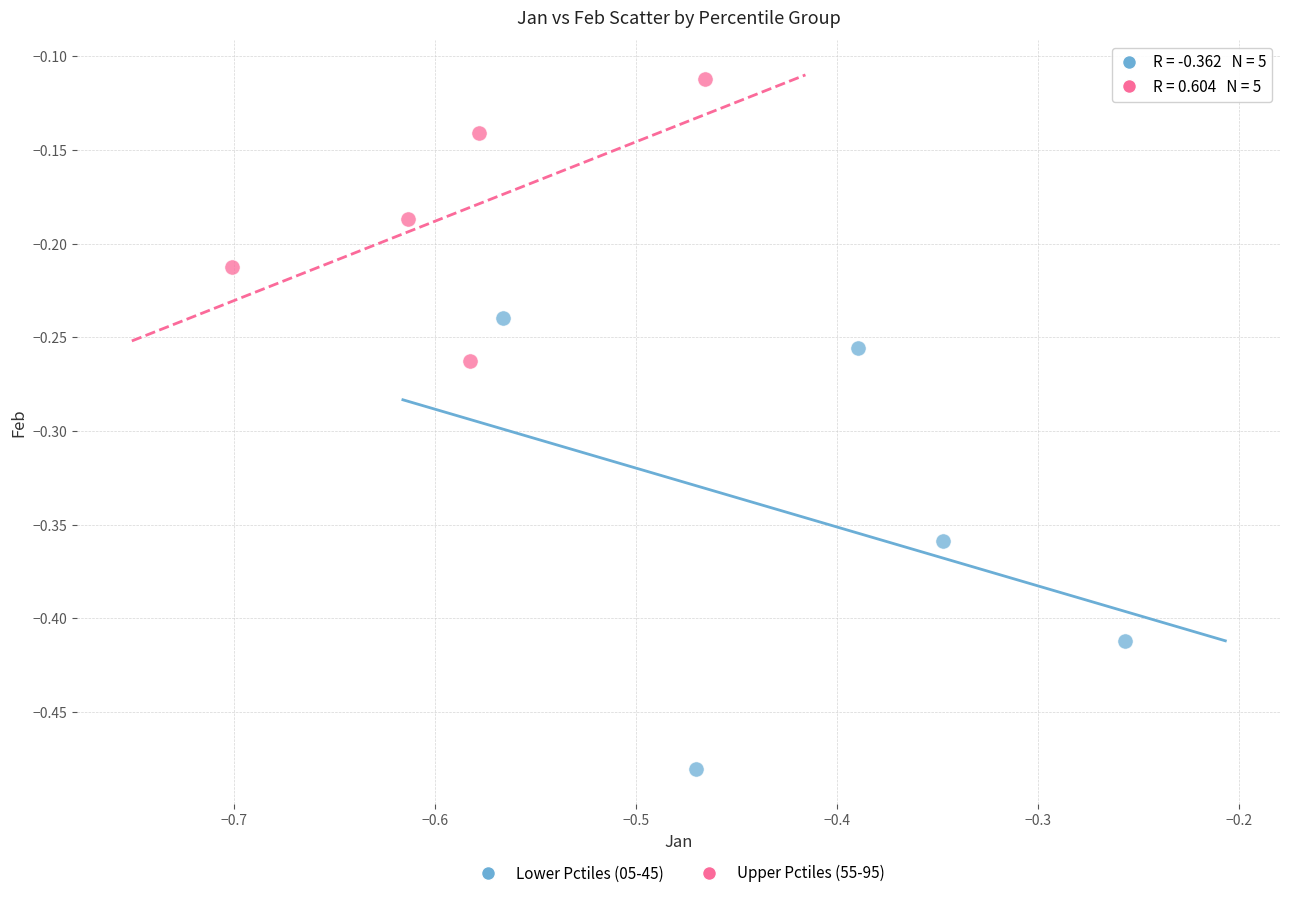

Which series reaches the minimum Y coordinate?

Lower Pctiles (05-45)